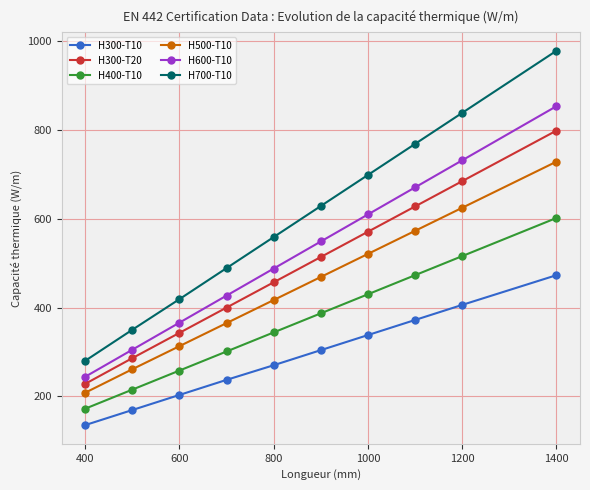

Reading left to right, what are all the values shown in this chart?

H300-T10: 135	169	203	237	270	304	338	372	406	473
H300-T20: 228	286	343	400	457	514	571	628	685	799
H400-T10: 172	215	258	301	344	387	430	473	516	602
H500-T10: 208	261	313	365	417	469	521	573	625	729
H600-T10: 244	305	366	427	488	549	610	671	732	854
H700-T10: 280	350	419	489	559	629	699	769	839	979